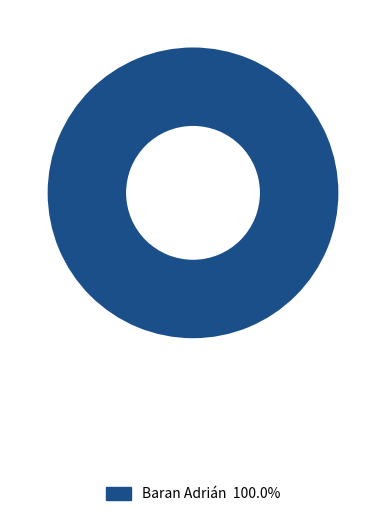

Is there a majority slice in this chart?

Yes